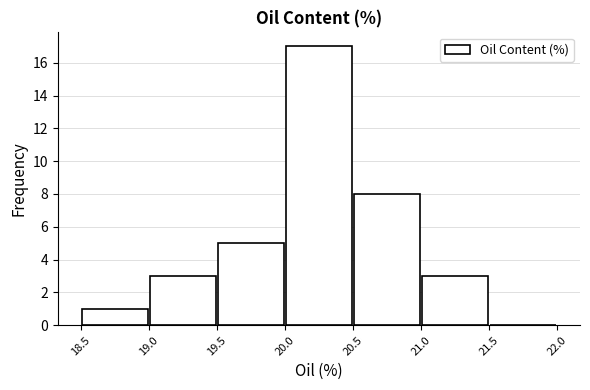

Reading left to right, list every bar in this chart as the range it spans on the x-axis followed by its height. The values are not printed on the chart, so give them approximately, as read against the axis.

18.5 to 19.0: 1
19.0 to 19.5: 3
19.5 to 20.0: 5
20.0 to 20.5: 17
20.5 to 21.0: 8
21.0 to 21.5: 3
21.5 to 22.0: 0